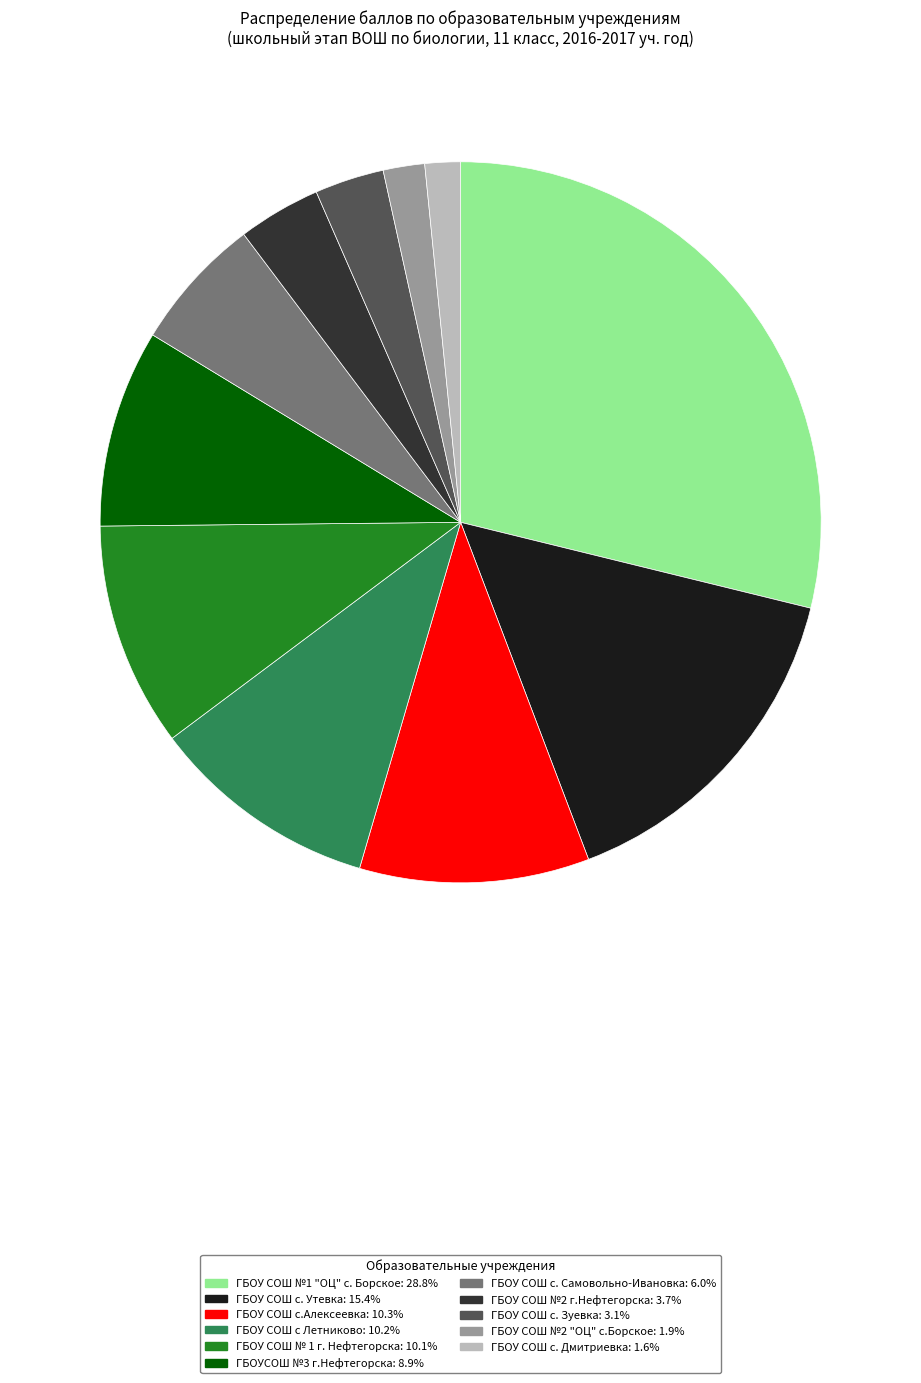

Is there any slice that represents more than half of the pie?

No